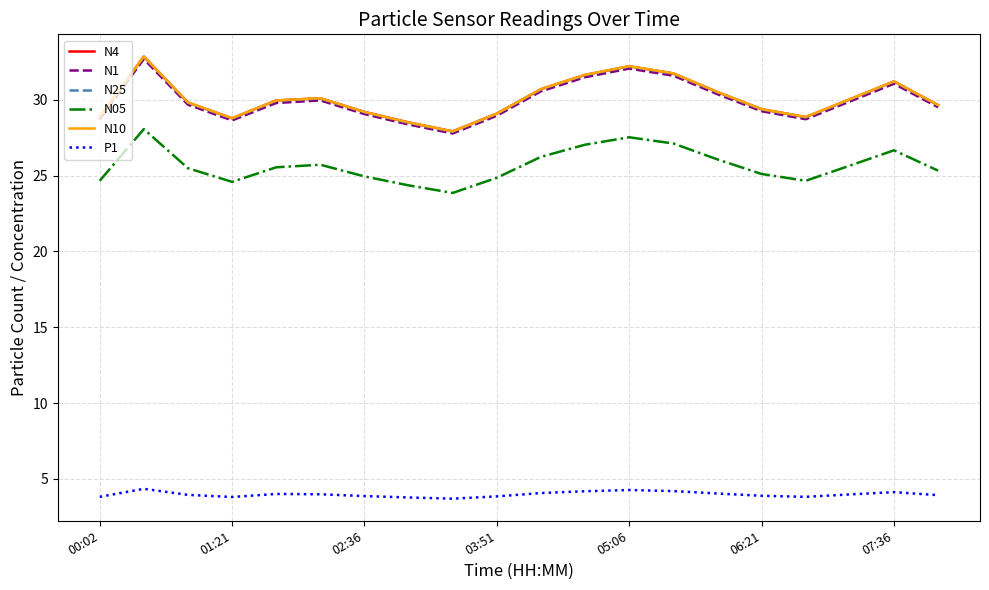

In N1, how many points are higher than both neighbors (excluding endpoints)?

4